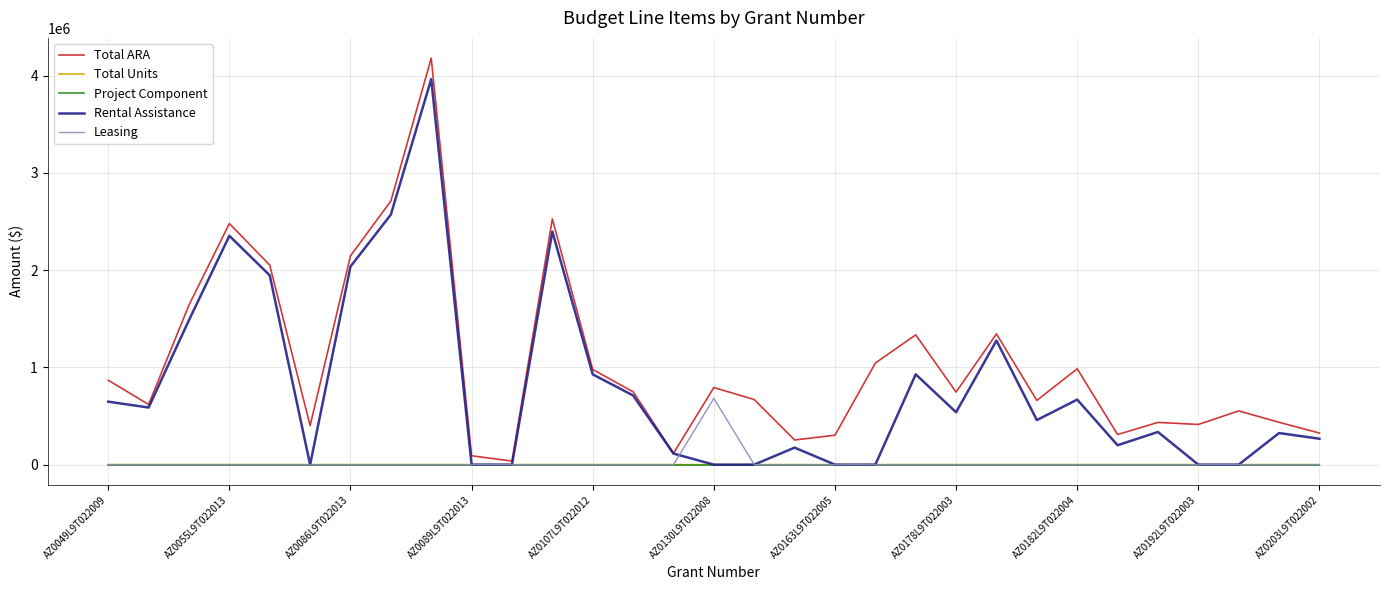

Which series has the largest total across all categories?

Total ARA